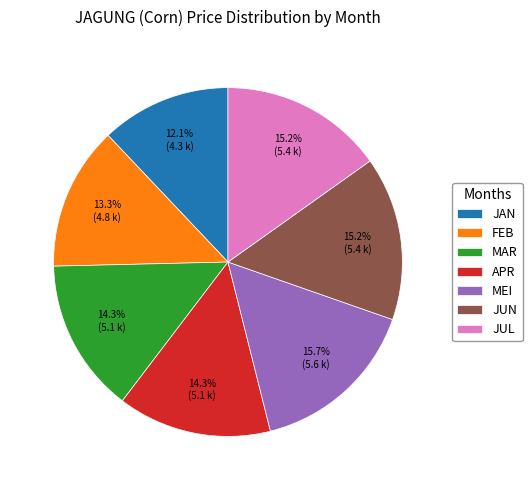

How many slices are in this pie chart?

7